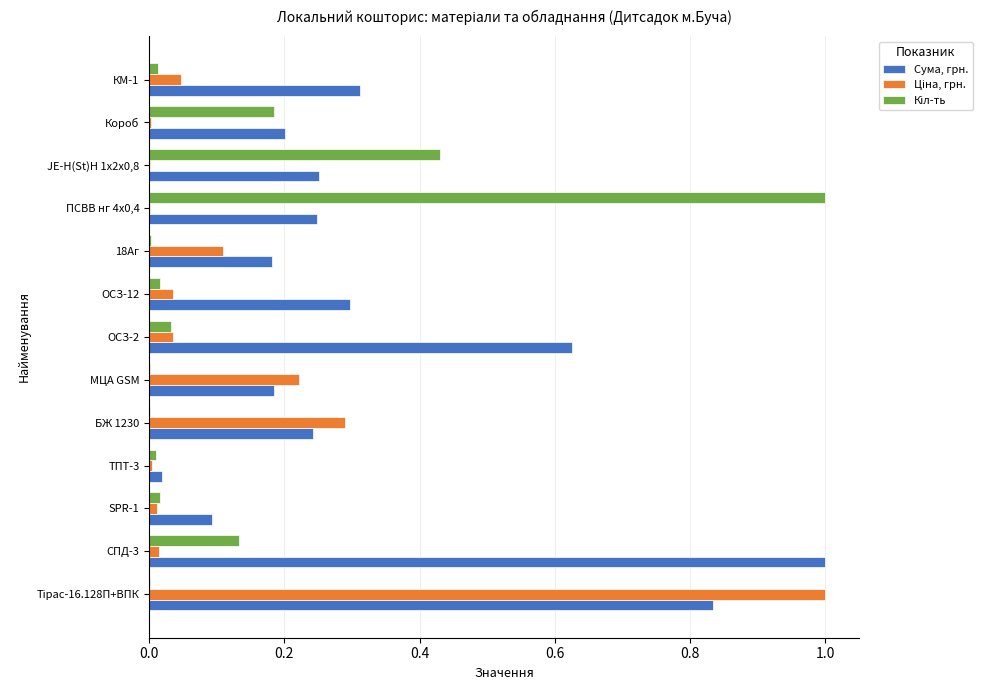

What is the sum of all Сума, грн. values?

4.5